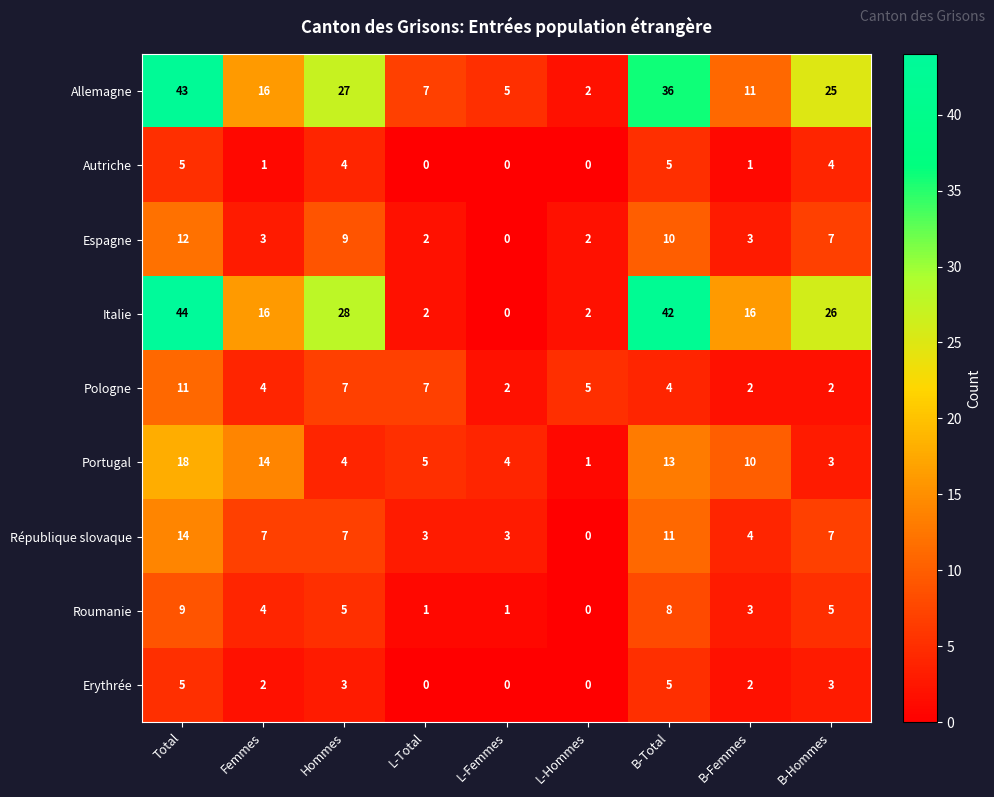

The Portugal series shows 7 at Hommes. True or false?

False